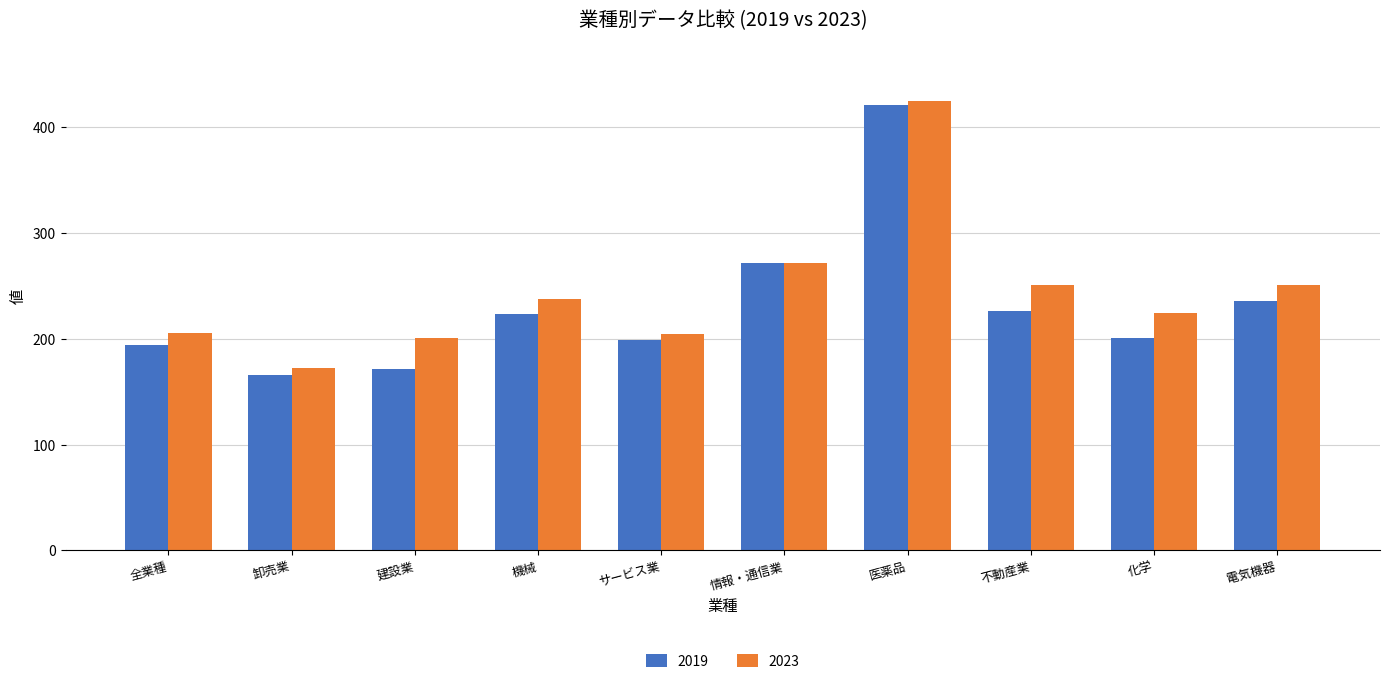

How many data points does each series have?

10